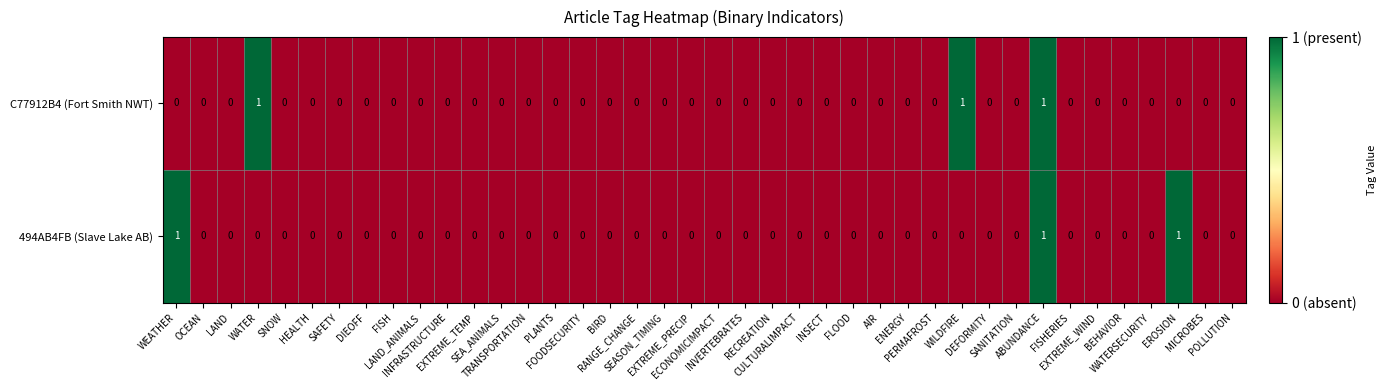

At which category is the sum across all series the highest?

ABUNDANCE